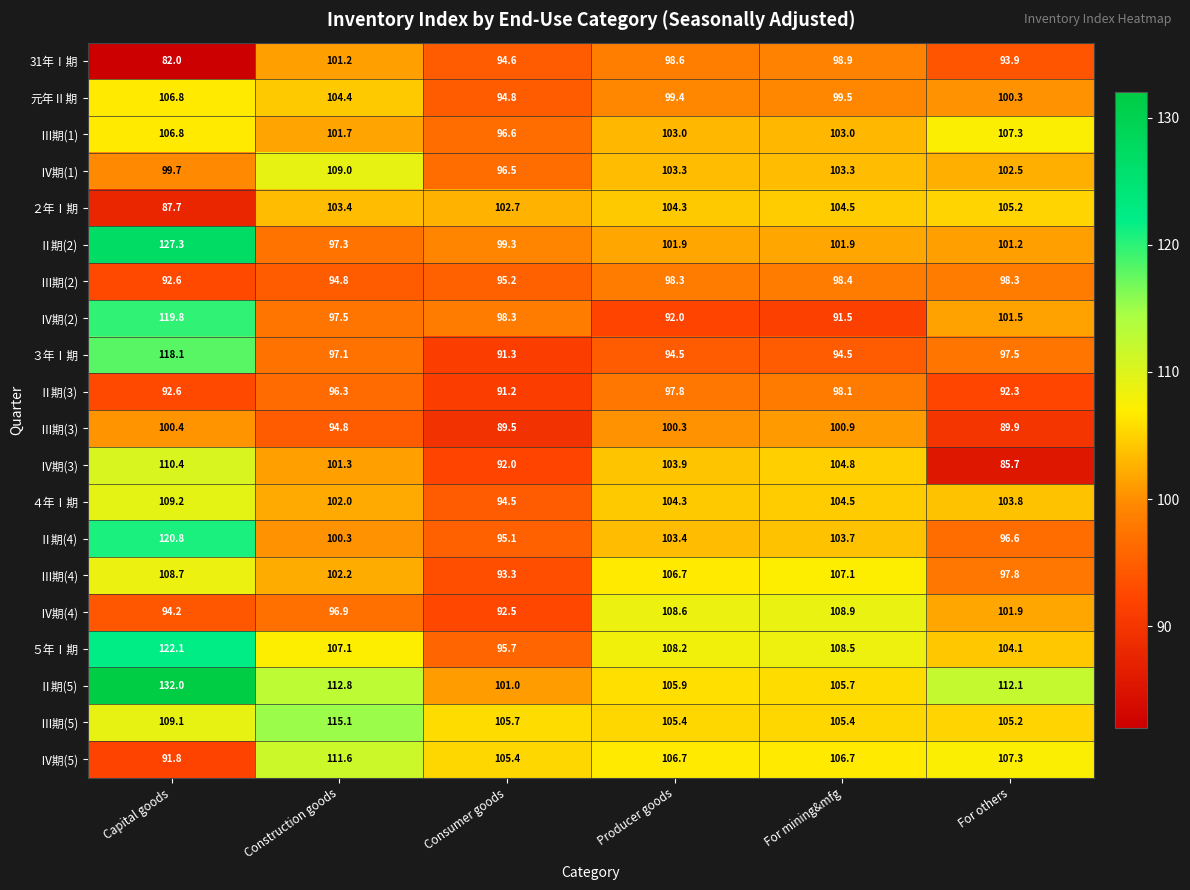

What is the greatest value displayed?

132.0